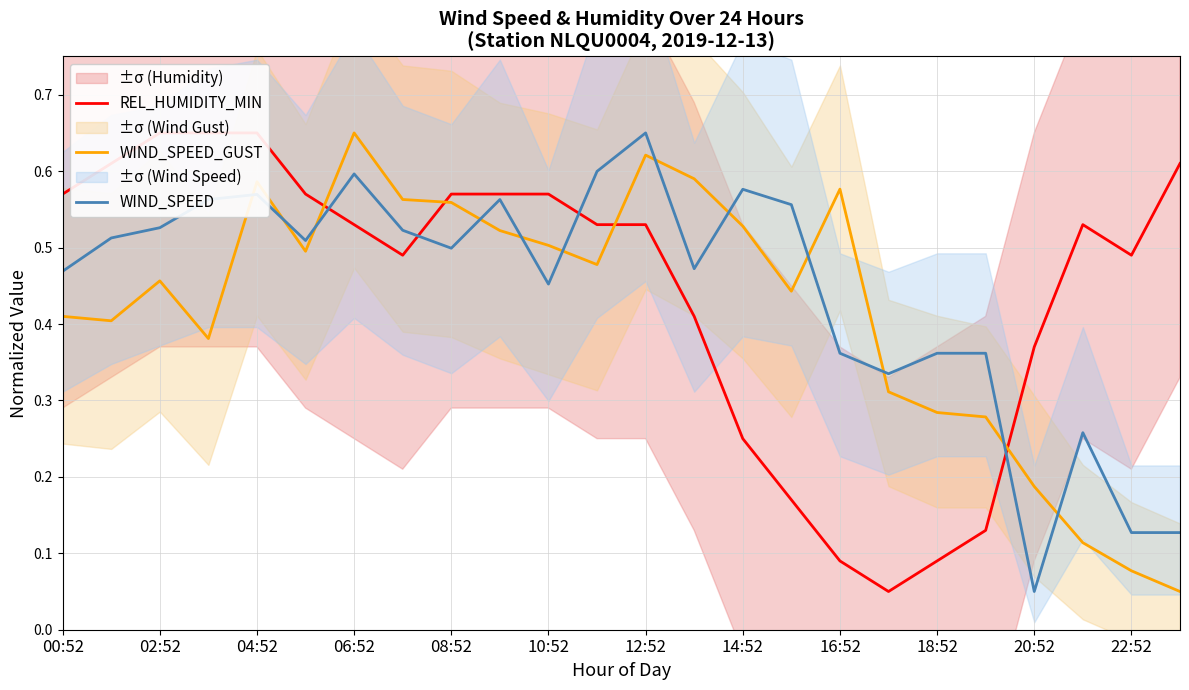

The WIND_SPEED series shows 0.2 at 12:52. True or false?

False